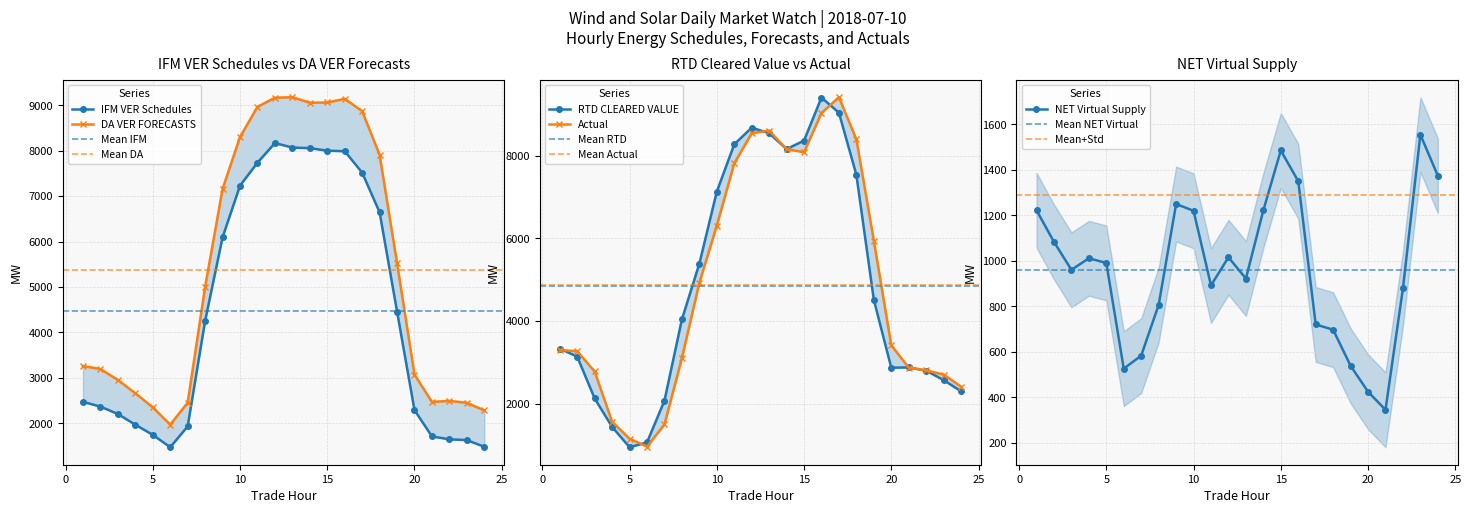

What is the highest value of the DA VER FORECASTS series?

9176.8